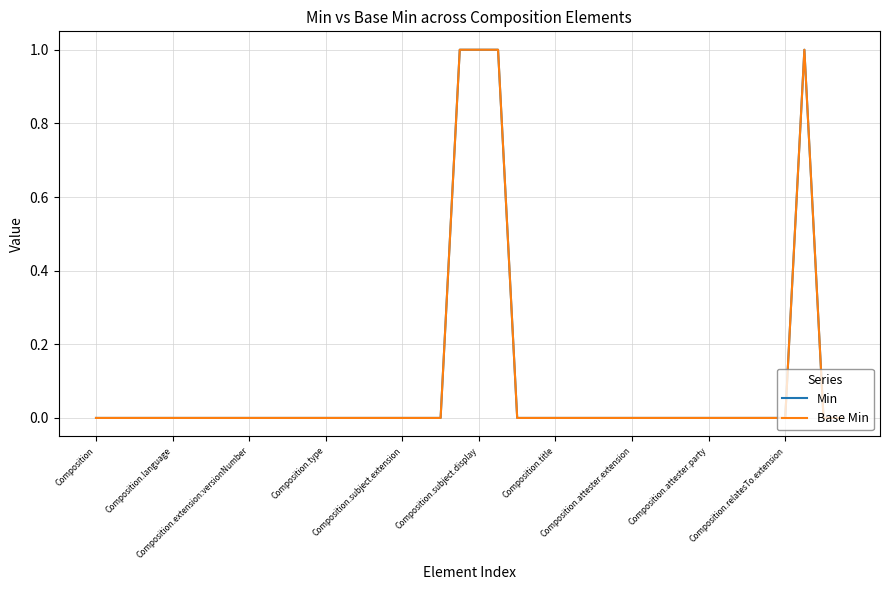

Does the chart have visible grid lines?

Yes